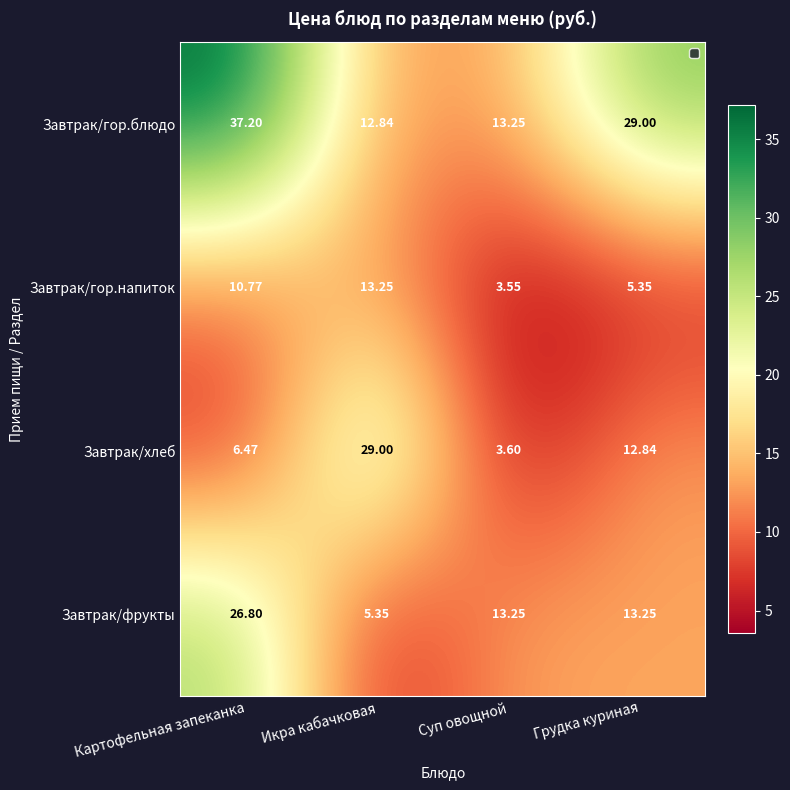

Where does the Завтрак/гор.напиток series first go above 10?

Картофельная запеканка